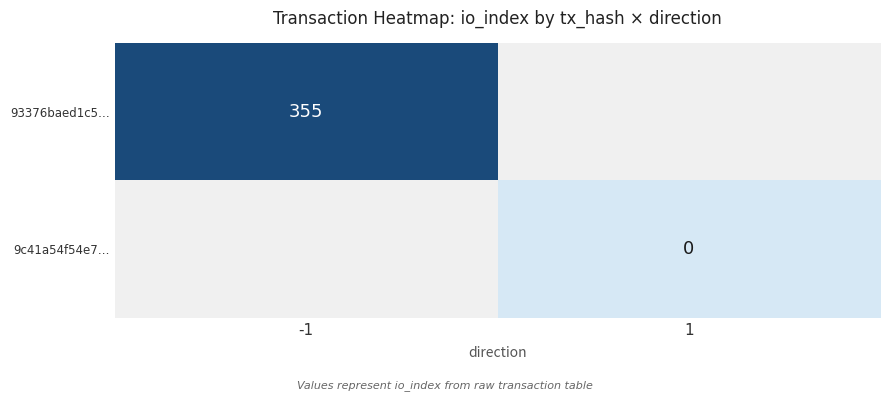

At how many categories does at least one series exceed 232?

1